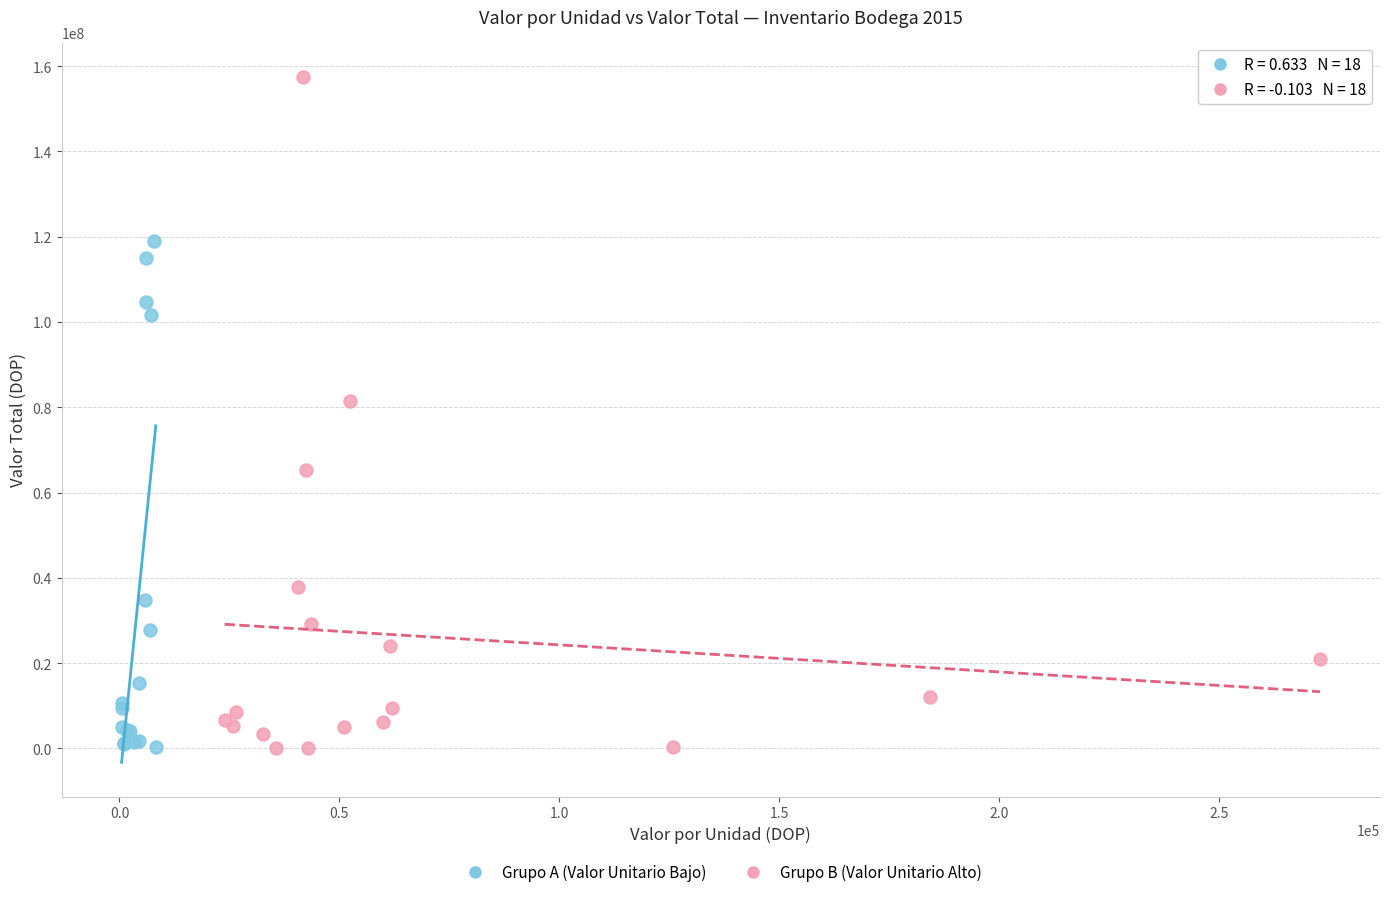

Which series has the widest spread of Y values?

Grupo B (Valor Unitario Alto)